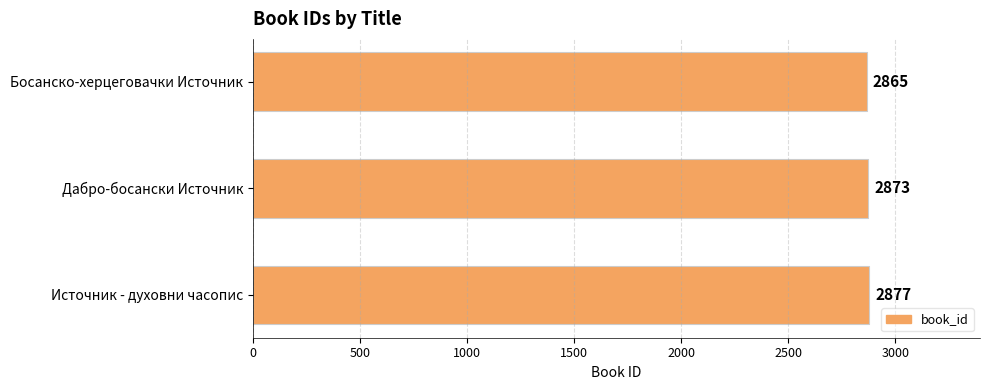

What is the value of the 2nd bar from the top?

2873